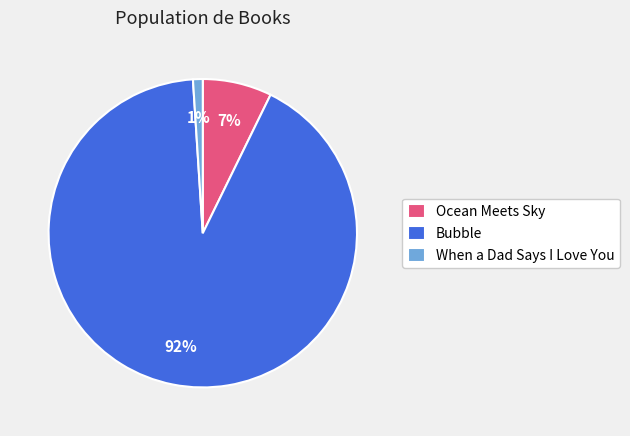

How many segments does this pie chart have?

3